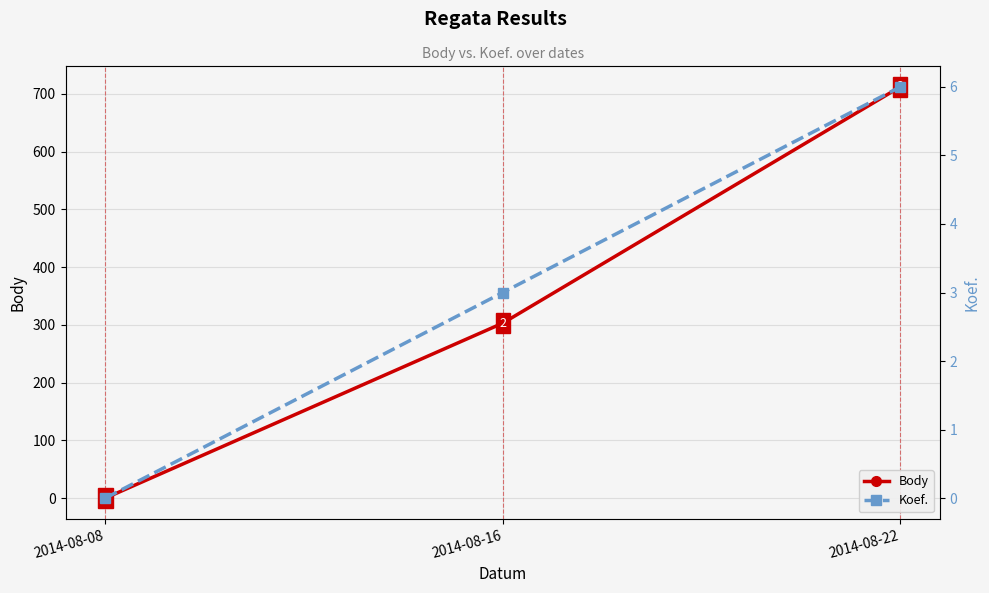

What is the approximate value of Body at 2014-08-16, to the nearest 50?

300